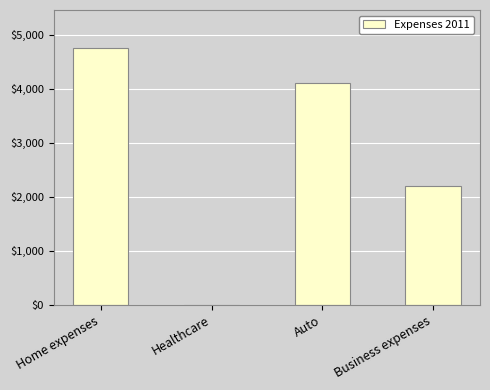

What is the maximum value shown in the chart?

4747.9